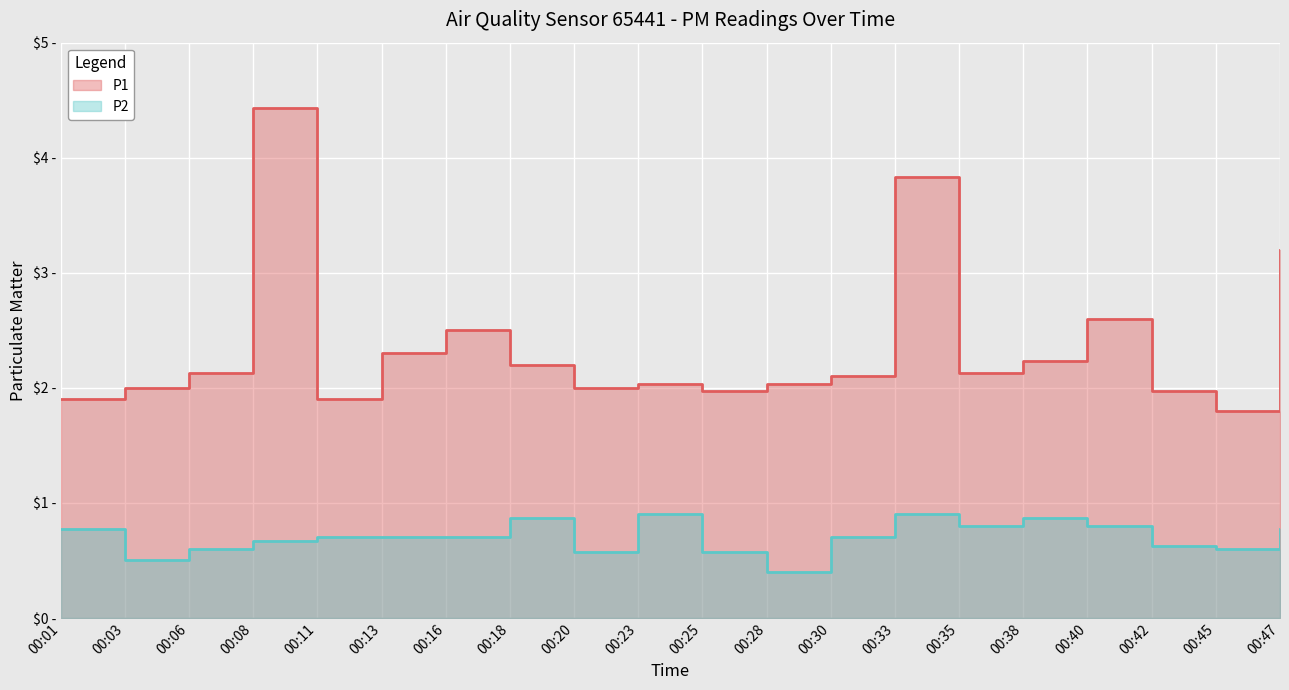

At which category is the sum across all series the highest?

00:08